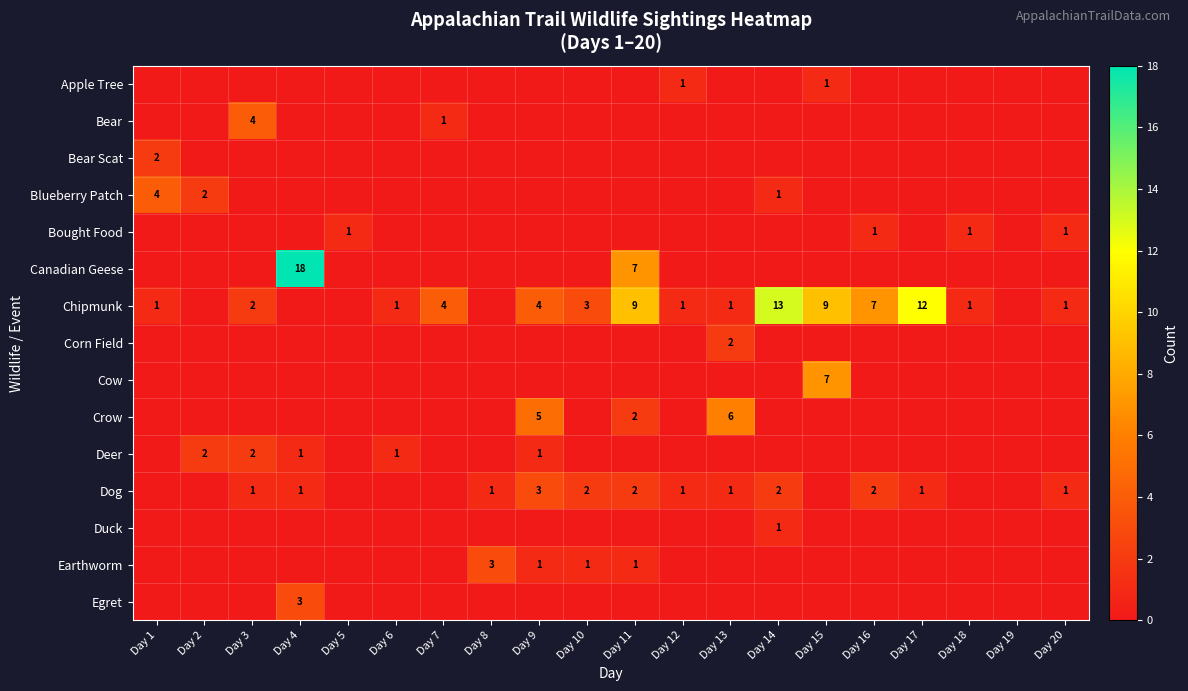

How many categories are shown in the chart?

20